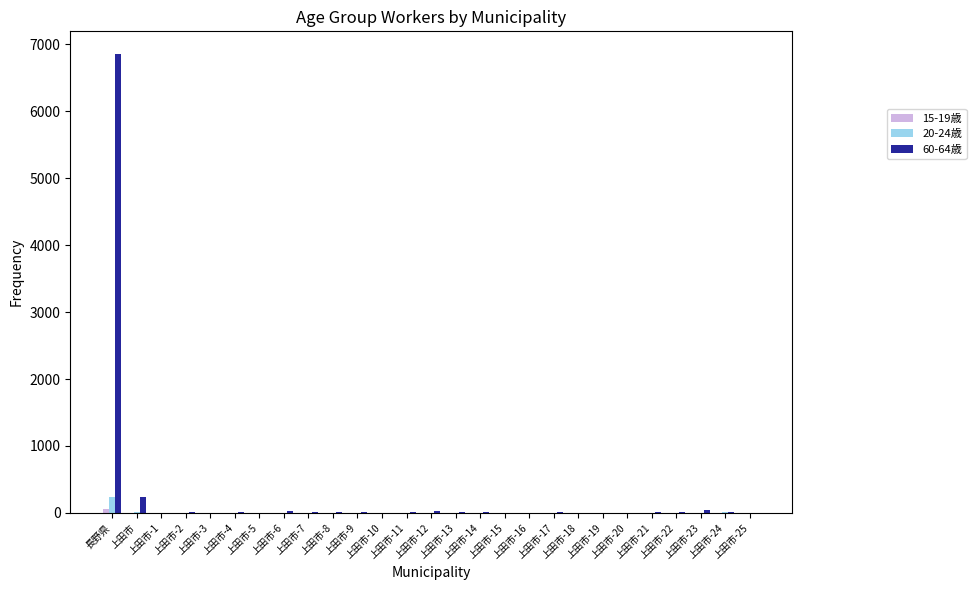

List the labels in order of 15-19歳 value, largest first.

長野県, 上田市, 上田市-7, 上田市-12, 上田市-24, 上田市-1, 上田市-2, 上田市-3, 上田市-4, 上田市-5, 上田市-6, 上田市-8, 上田市-9, 上田市-10, 上田市-11, 上田市-13, 上田市-14, 上田市-15, 上田市-16, 上田市-17, 上田市-18, 上田市-19, 上田市-20, 上田市-21, 上田市-22, 上田市-23, 上田市-25